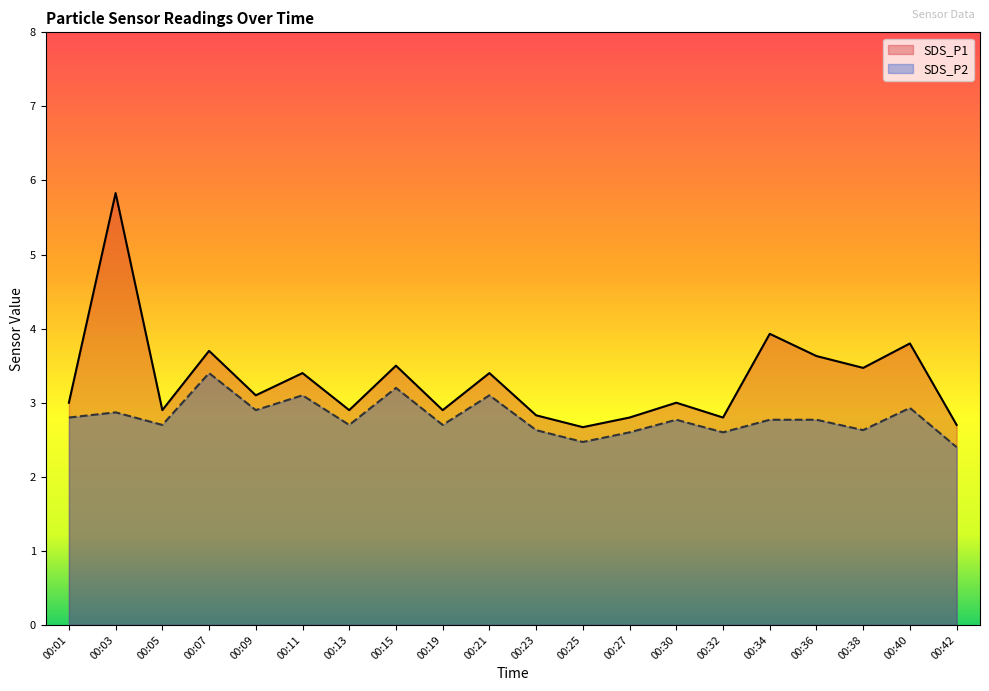

List the series in order of their peak value, lowest first.

SDS_P2, SDS_P1